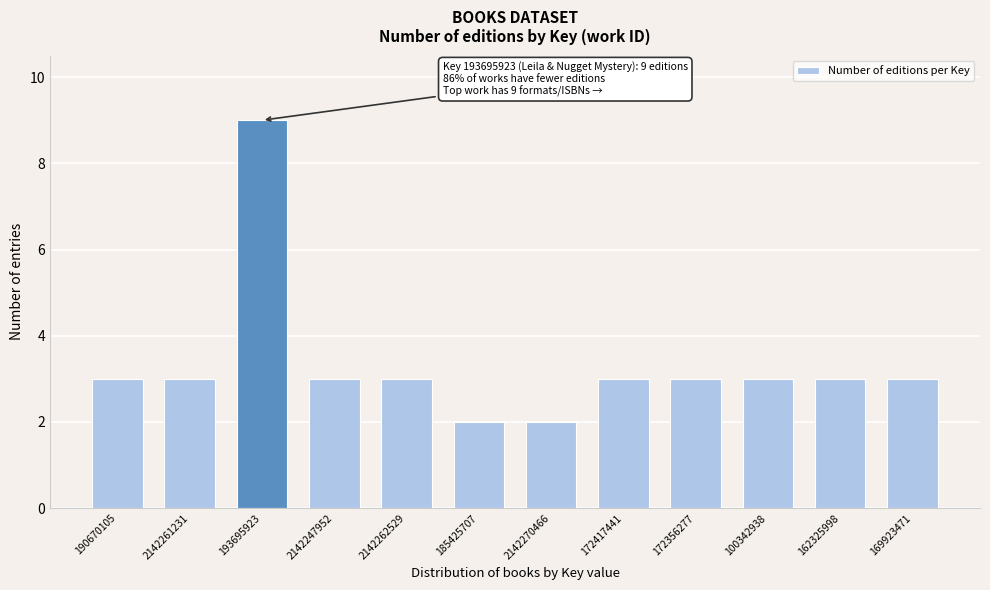

Reading left to right, what are all the values shown in this chart?

3	3	9	3	3	2	2	3	3	3	3	3